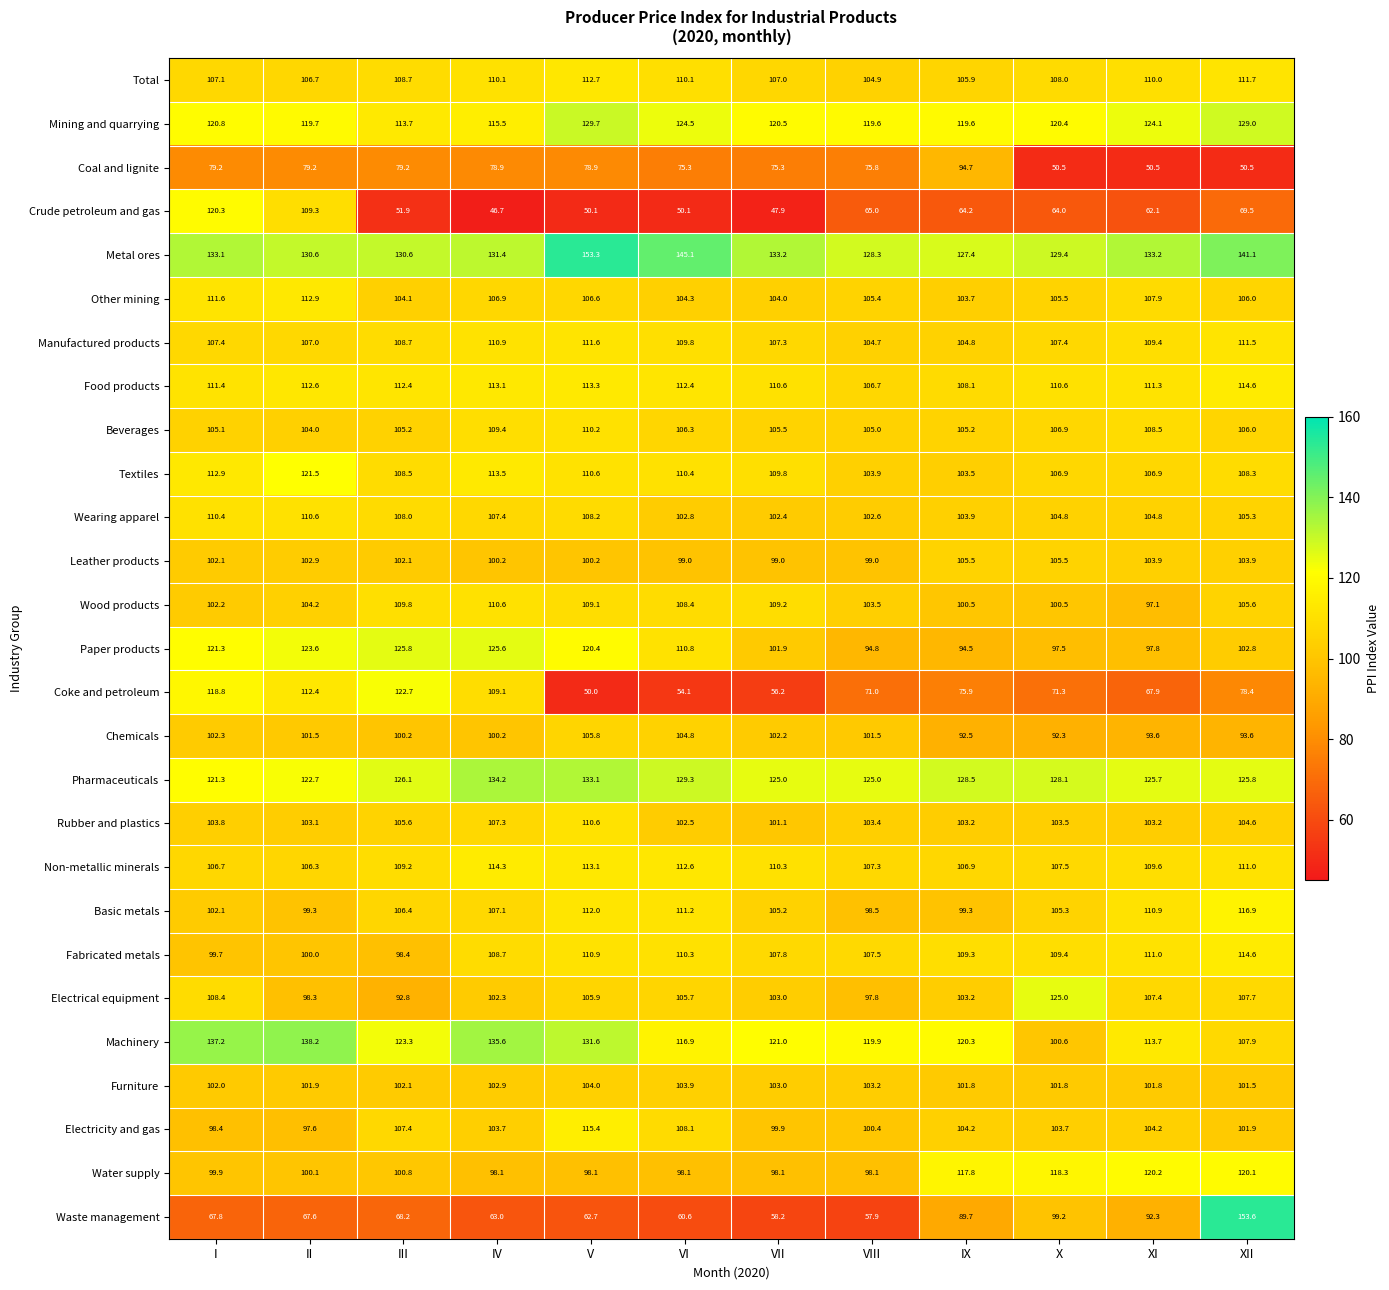

How many distinct data groups are displayed?

27